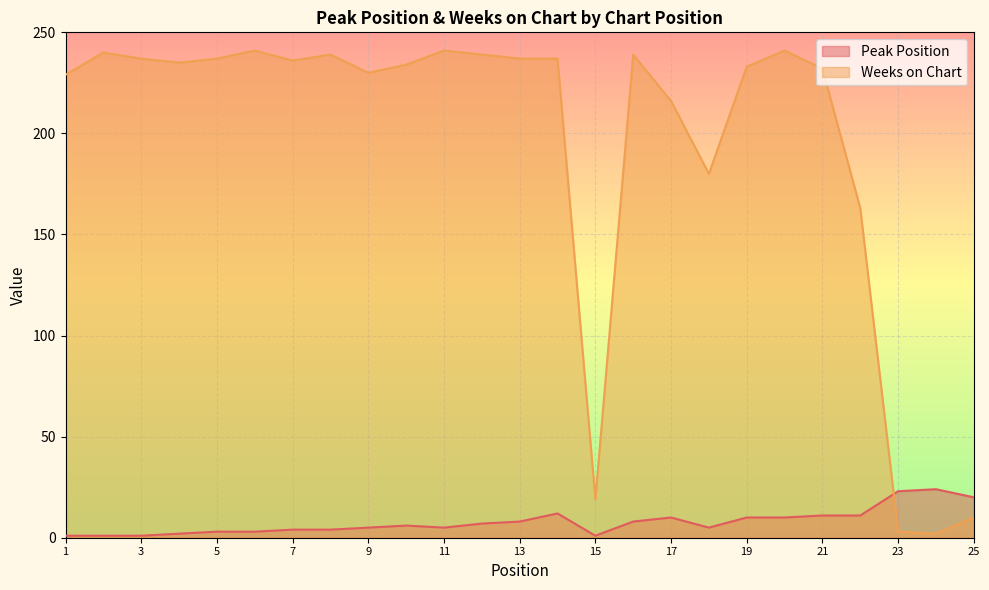

True or false: Weeks on Chart and Peak Position intersect in this chart.

True